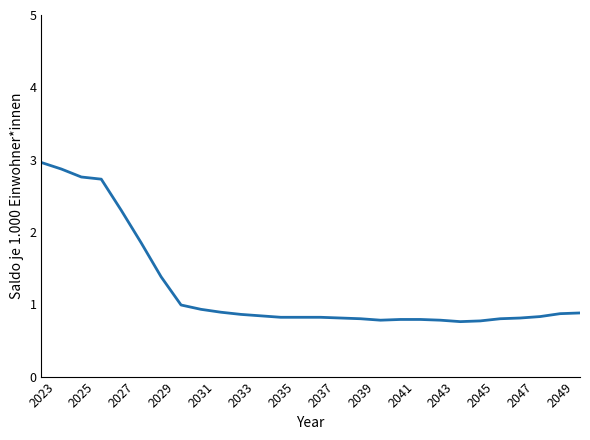

Reading right to left, extract all data points from this chart.

0.9	0.9	0.8	0.8	0.8	0.8	0.8	0.8	0.8	0.8	0.8	0.8	0.8	0.8	0.8	0.8	0.8	0.9	0.9	0.9	1.0	1.4	1.9	2.3	2.7	2.8	2.9	3.0